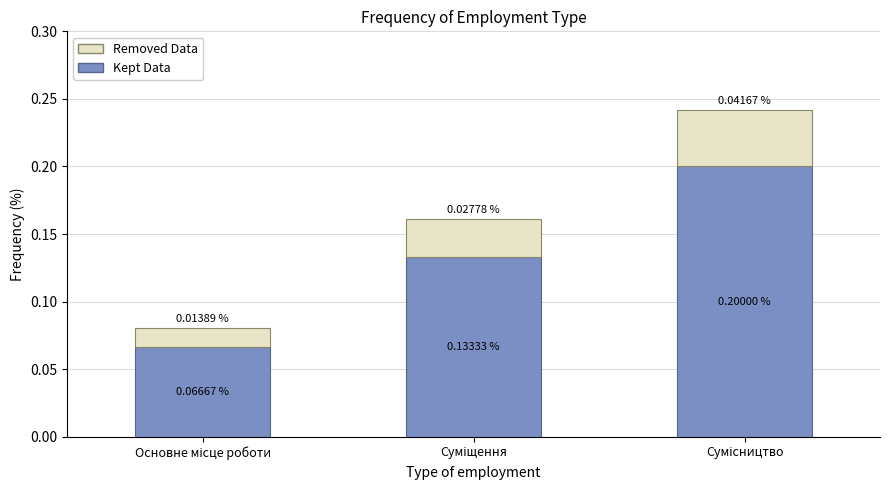

Count the number of categories in the chart.

3